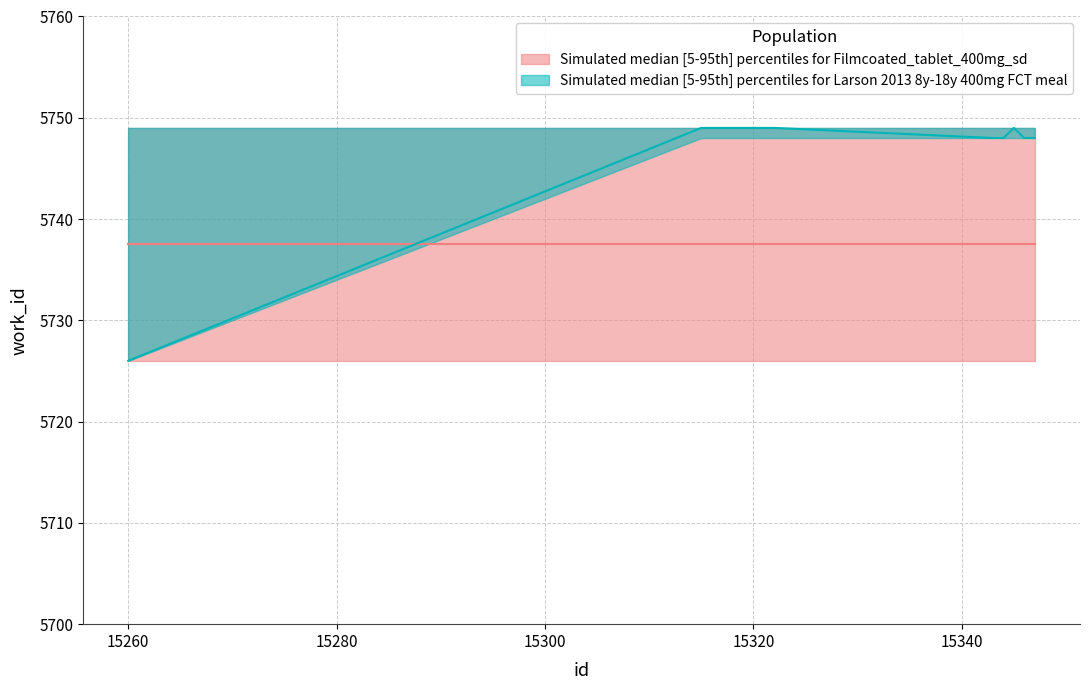

True or false: work_id_lower has more than 1 points higher than both neighbors.

False